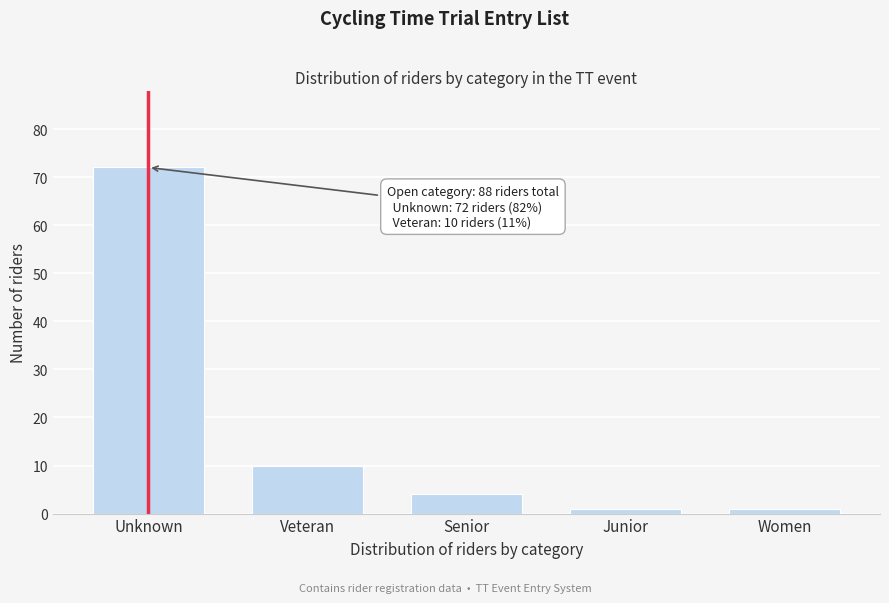

Reading left to right, what are all the values shown in this chart?

Unknown=72	Veteran=10	Senior=4	Junior=1	Women=1